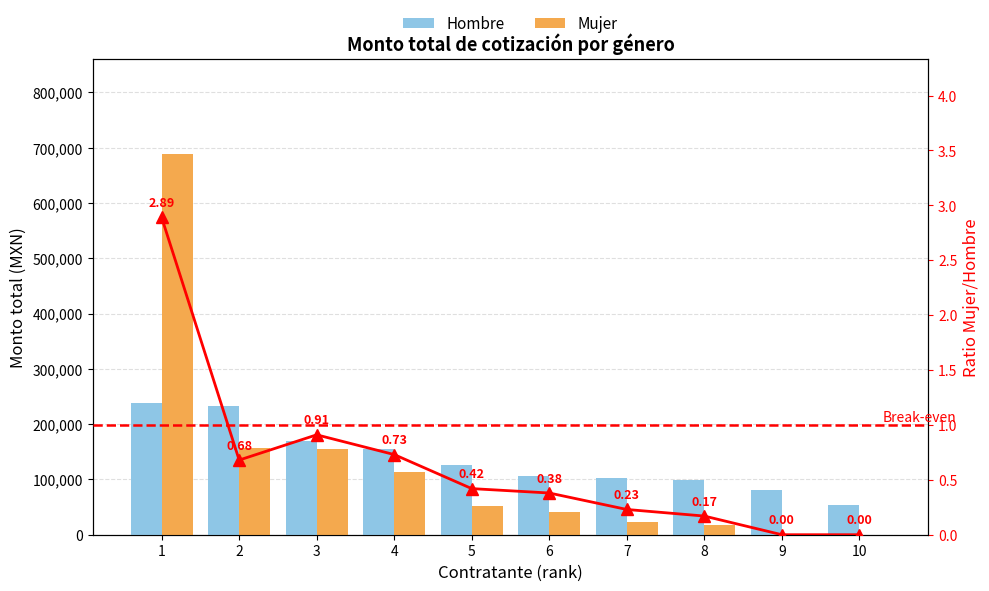

What is the value of the Ratio Mujer/Hombre bar at the 3rd from the left?

0.9